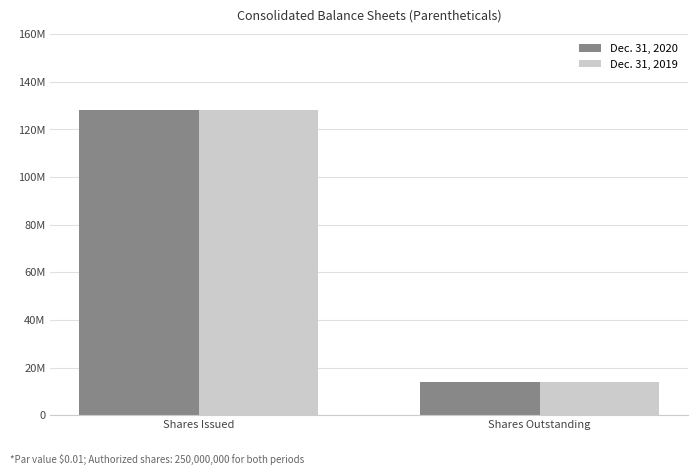

Reading left to right, transcribe all the data shown in this chart.

Dec. 31, 2020: 128138311	14083232
Dec. 31, 2019: 128138311	14083232